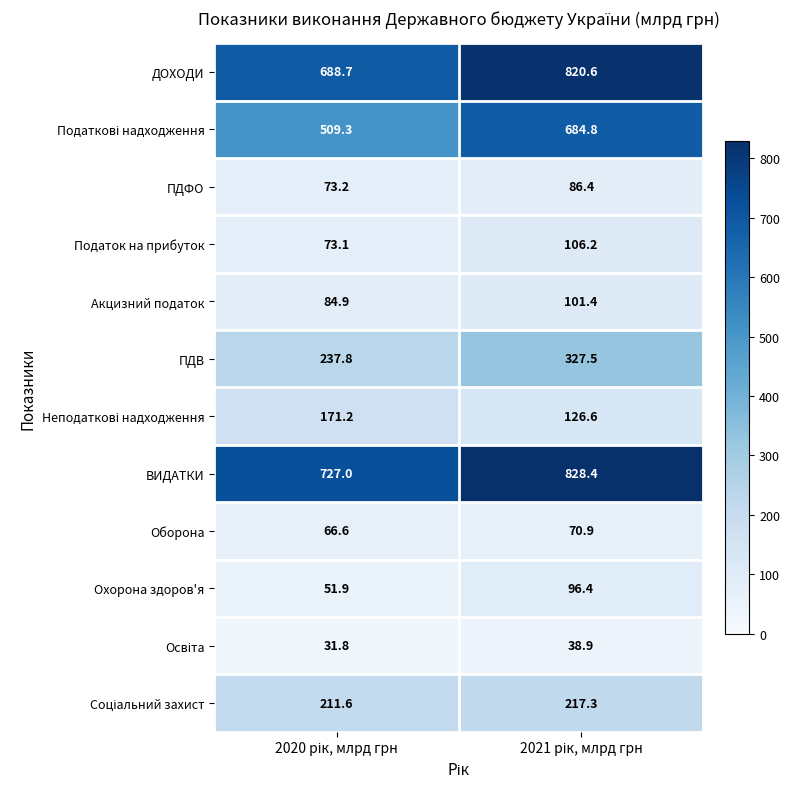

What is the sum of all ПДФО values?

159.6